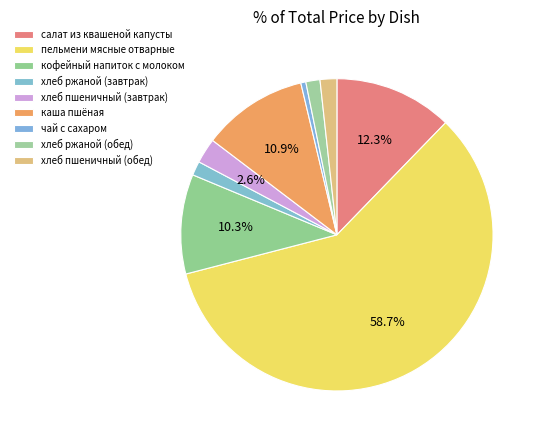

Is the sum of хлеб ржаной (обед) and чай с сахаром greater than half?

No